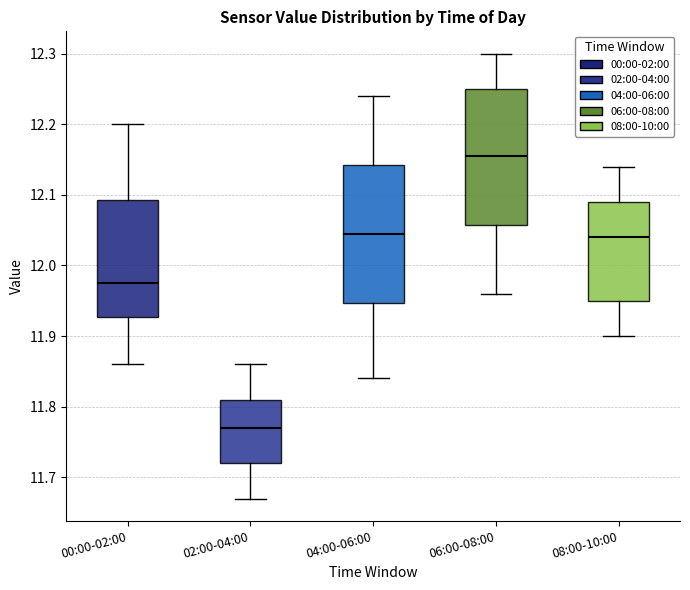

Reading left to right, transcribe this box plot: for each box, give where its median line is, the range the box spans, and where its two whiskers end, as read against the y-axis. The values are not printed on the chart, so give them approximately, as read against the axis.

00:00-02:00: median 11.98, box 11.93 to 12.09, whiskers 11.86 to 12.20
02:00-04:00: median 11.77, box 11.72 to 11.81, whiskers 11.67 to 11.86
04:00-06:00: median 12.05, box 11.95 to 12.14, whiskers 11.84 to 12.24
06:00-08:00: median 12.16, box 12.06 to 12.25, whiskers 11.96 to 12.30
08:00-10:00: median 12.04, box 11.95 to 12.09, whiskers 11.90 to 12.14